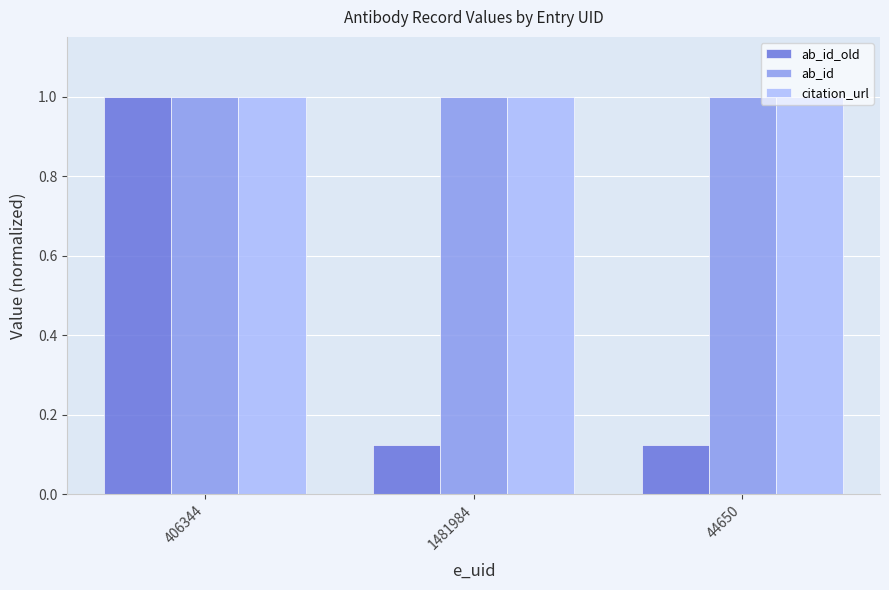

True or false: citation_url has a value of 1.0 at 1481984.

True